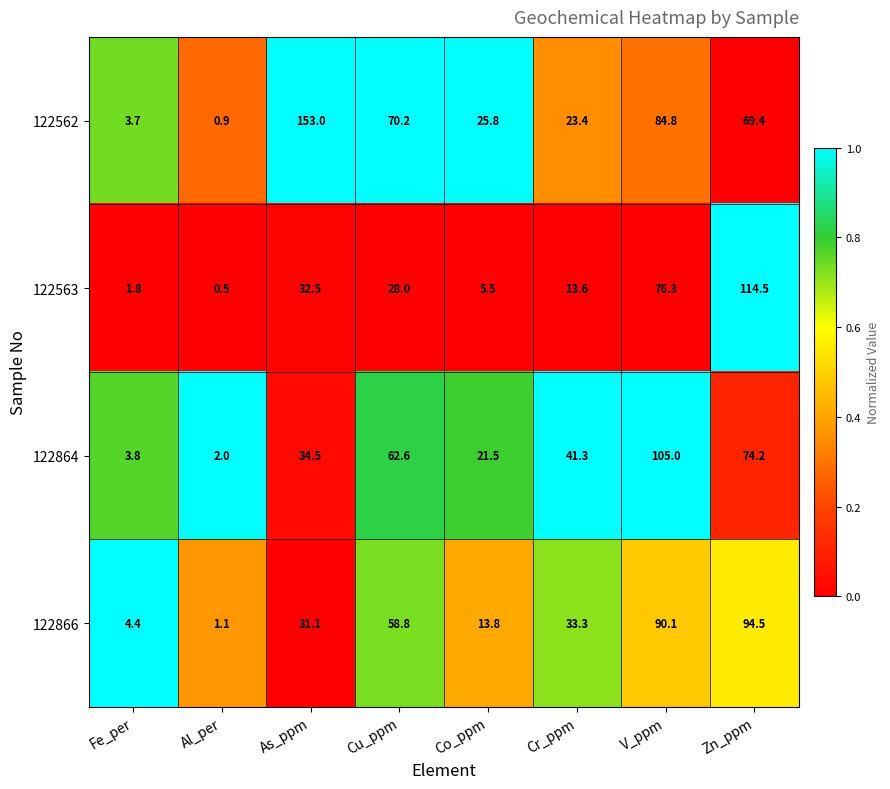

How many categories are shown in the chart?

8